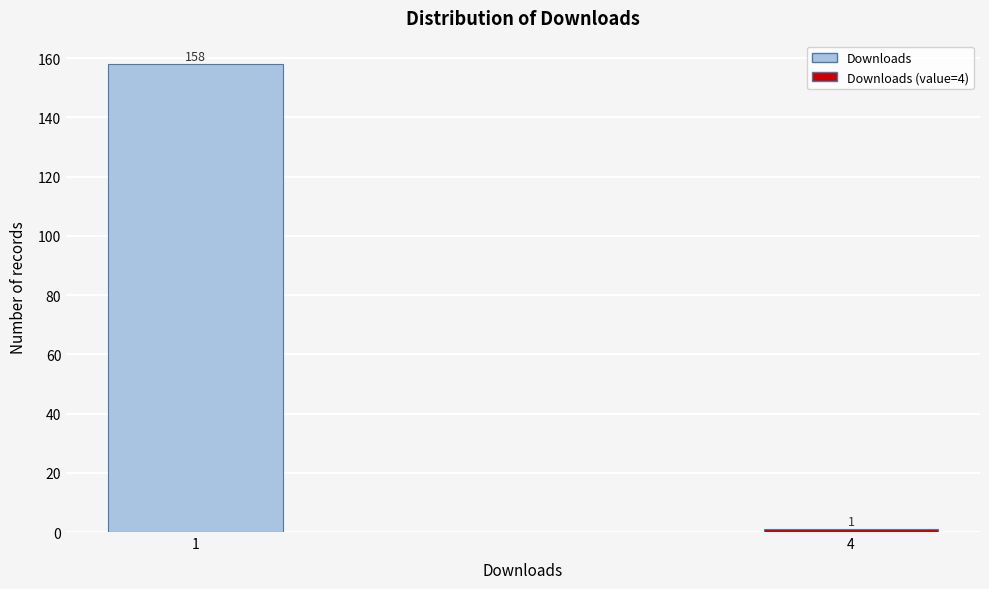

Reading left to right, extract all data points from this chart.

1=158	4=1